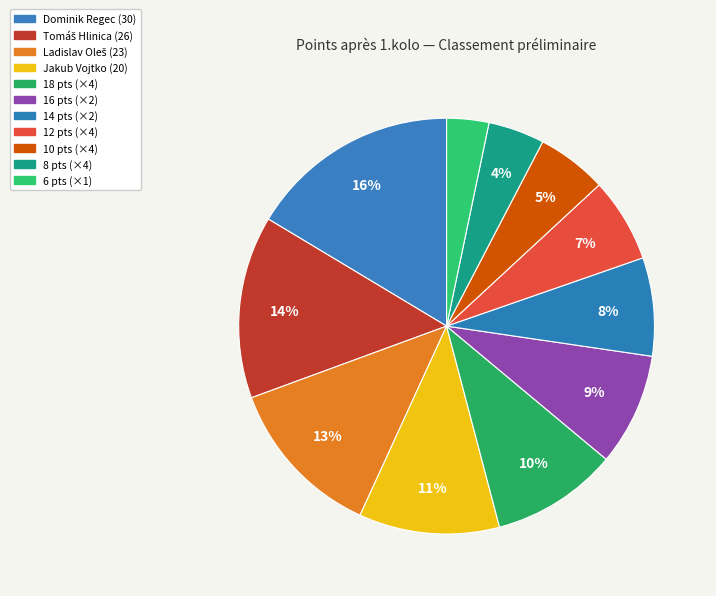

How many slices are in this pie chart?

11